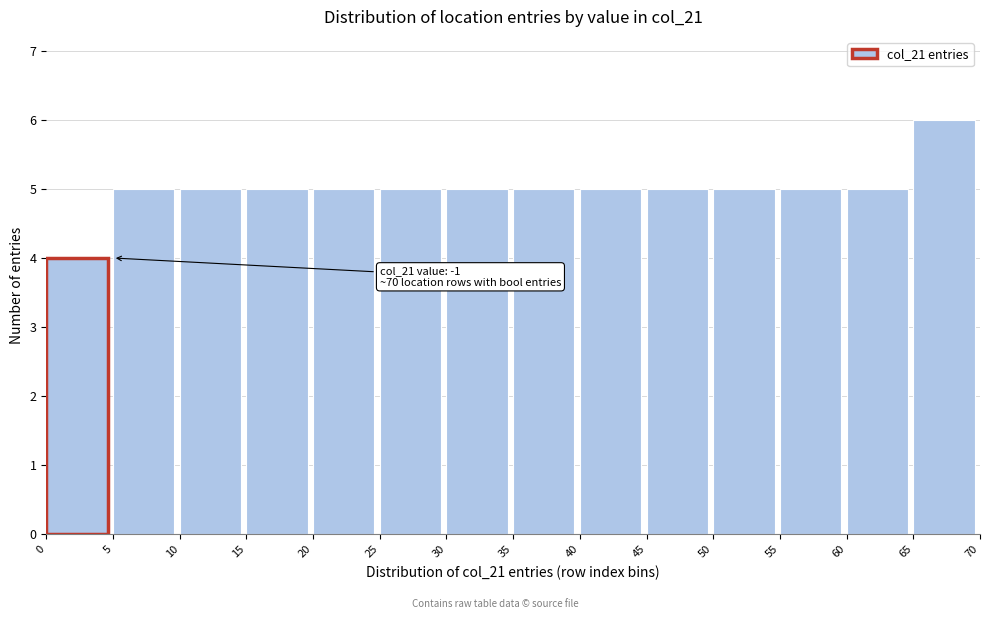

Which range on the x-axis has the tallest bar?

65 to 70